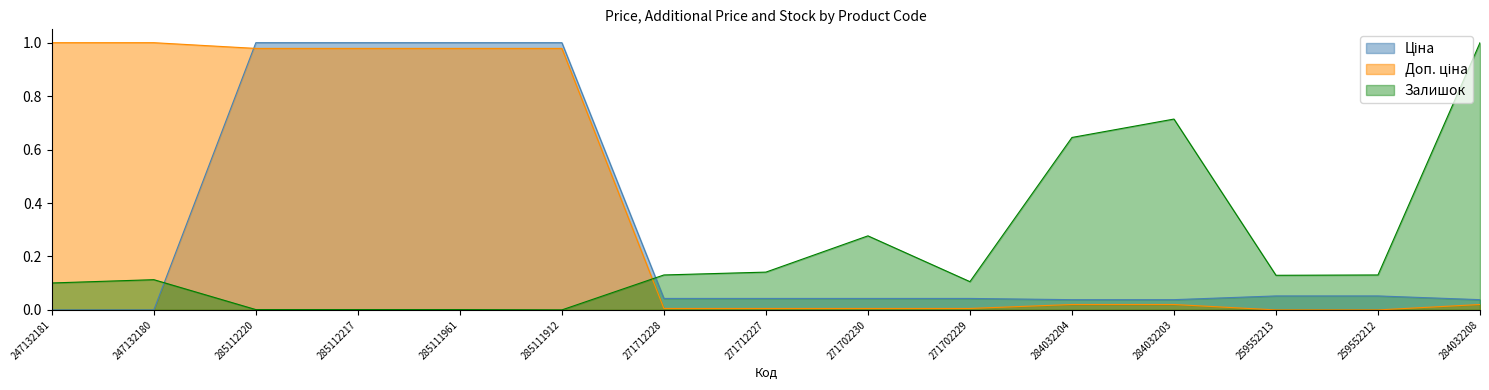

Which series has the widest spread of values?

Ціна